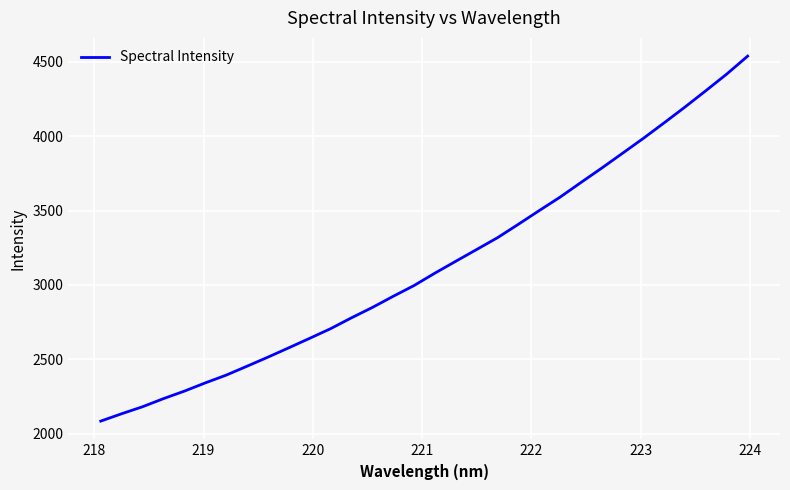

Reading right to left, extract all data points from this chart.

4539.0	4418.9	4307.1	4197.4	4091.0	3986.3	3885.8	3785.9	3688.6	3590.2	3499.8	3407.6	3317.3	3237.9	3158.8	3079.0	2995.6	2923.0	2847.9	2778.3	2705.2	2640.4	2576.7	2513.8	2452.9	2392.8	2340.7	2285.3	2234.8	2180.3	2133.3	2083.8